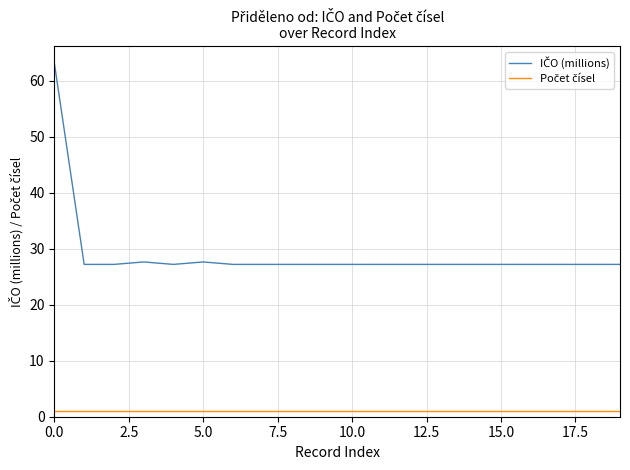

How many lines are shown in the chart?

2